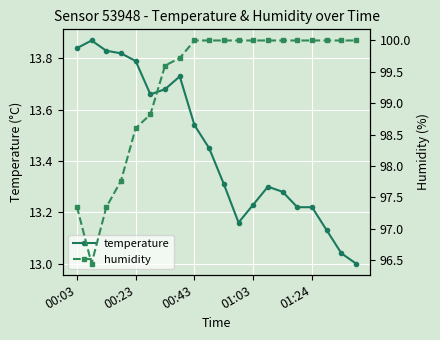

List the series in order of their overall mean, lowest first.

temperature, humidity